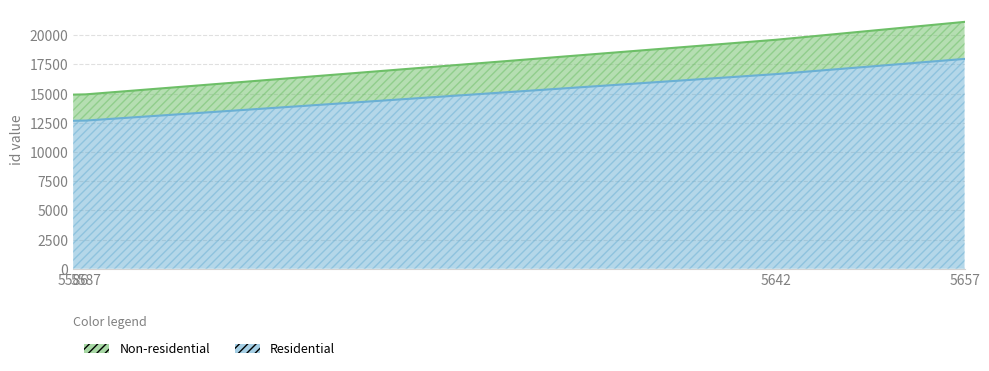

Reading left to right, list all the values displayed in this chart.

Non-residential: 5586=14914.0	5587=14937.0	5642=19615.0	5657=21145.0
Residential: 5586=12676.9	5587=12692.2	5642=16672.8	5657=17973.2